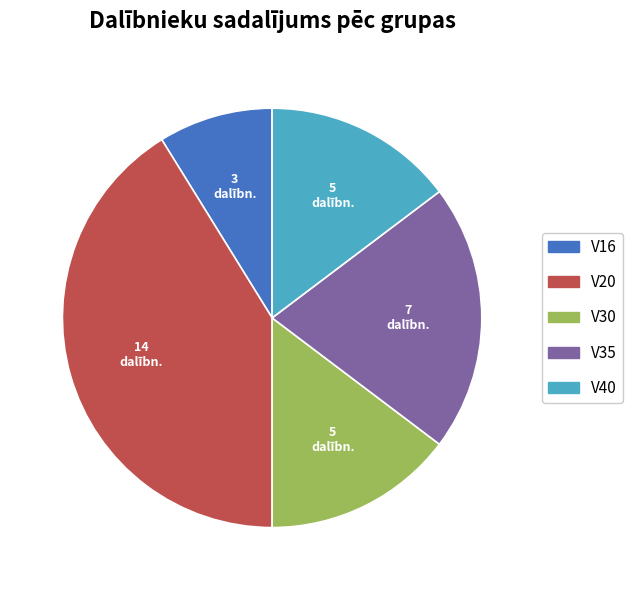

Is there any slice that represents more than half of the pie?

No